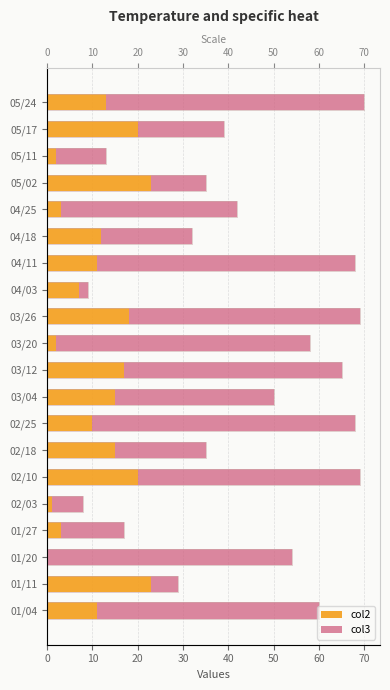

How many categories are shown in the chart?

20